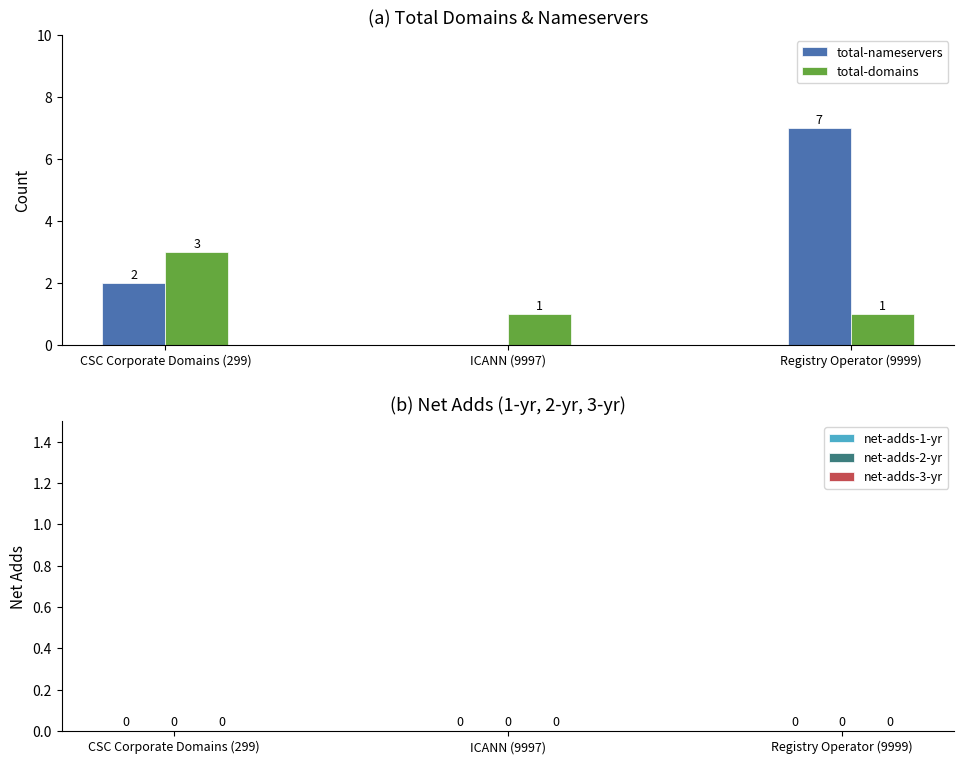

At which label is total-nameservers closest to 3?

CSC Corporate Domains (299)